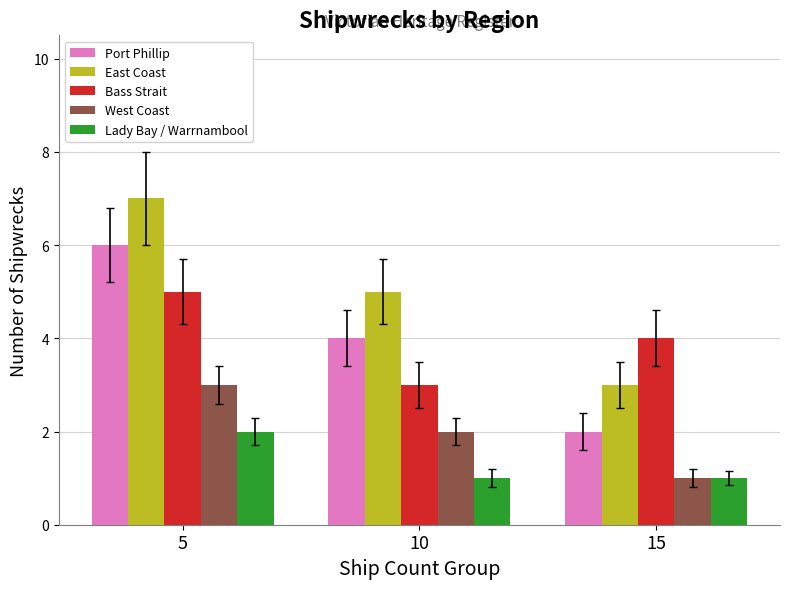

What is the sum of the Bass Strait values at 15 and 10?

7